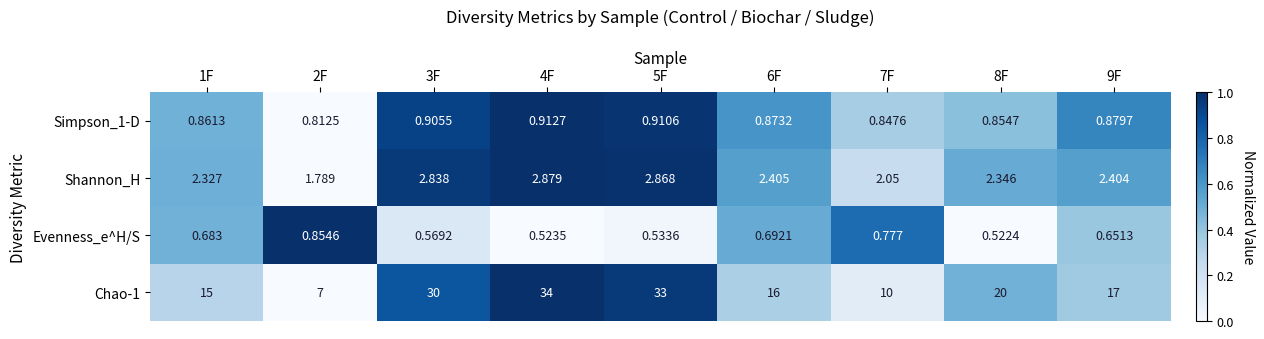

Is the value of Simpson_1-D at 4F greater than the value of Shannon_H at 1F?

No